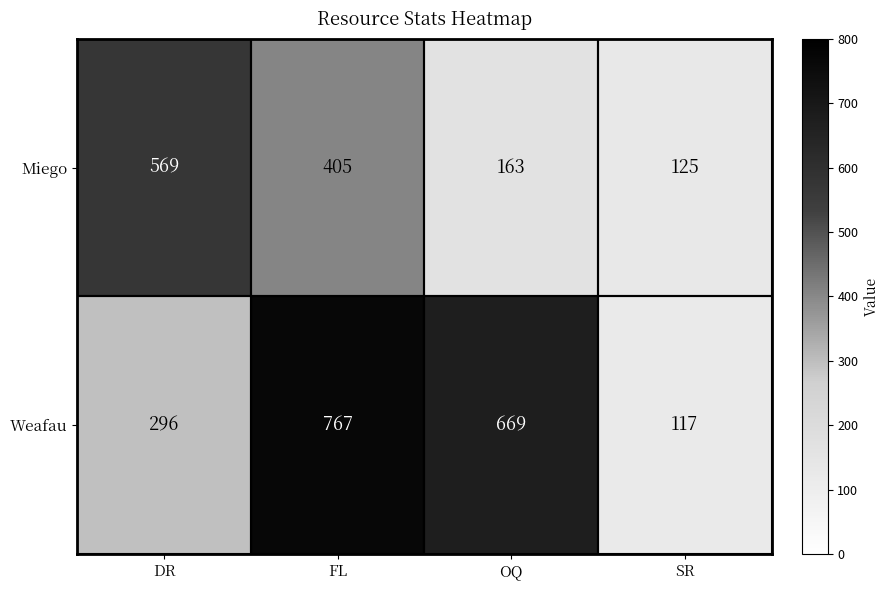

What is the minimum value shown in the chart?

117